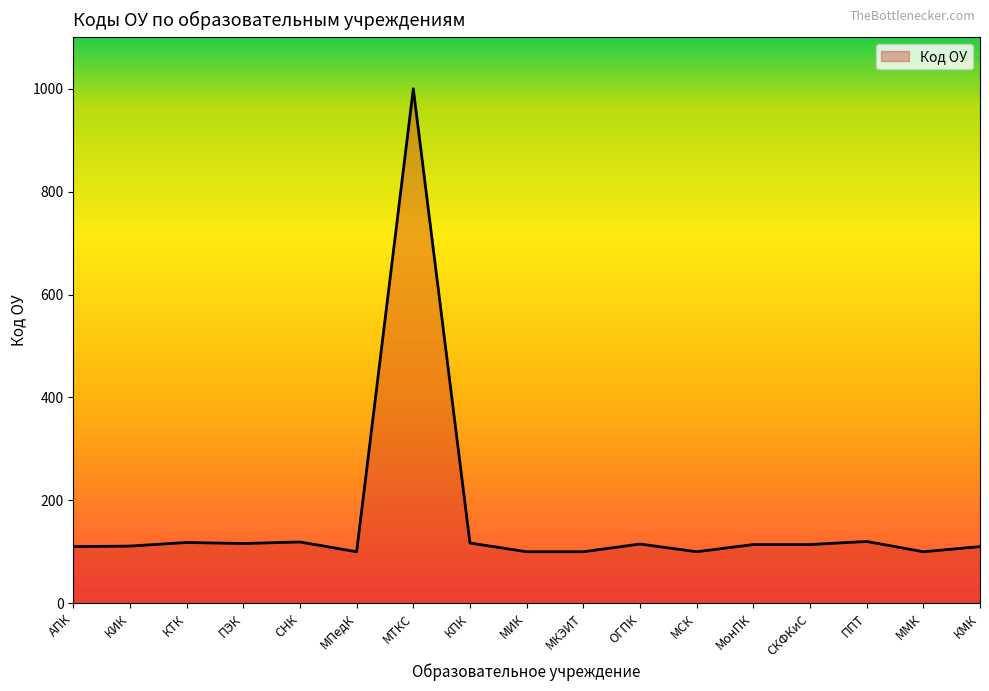

How many lines are shown in the chart?

1